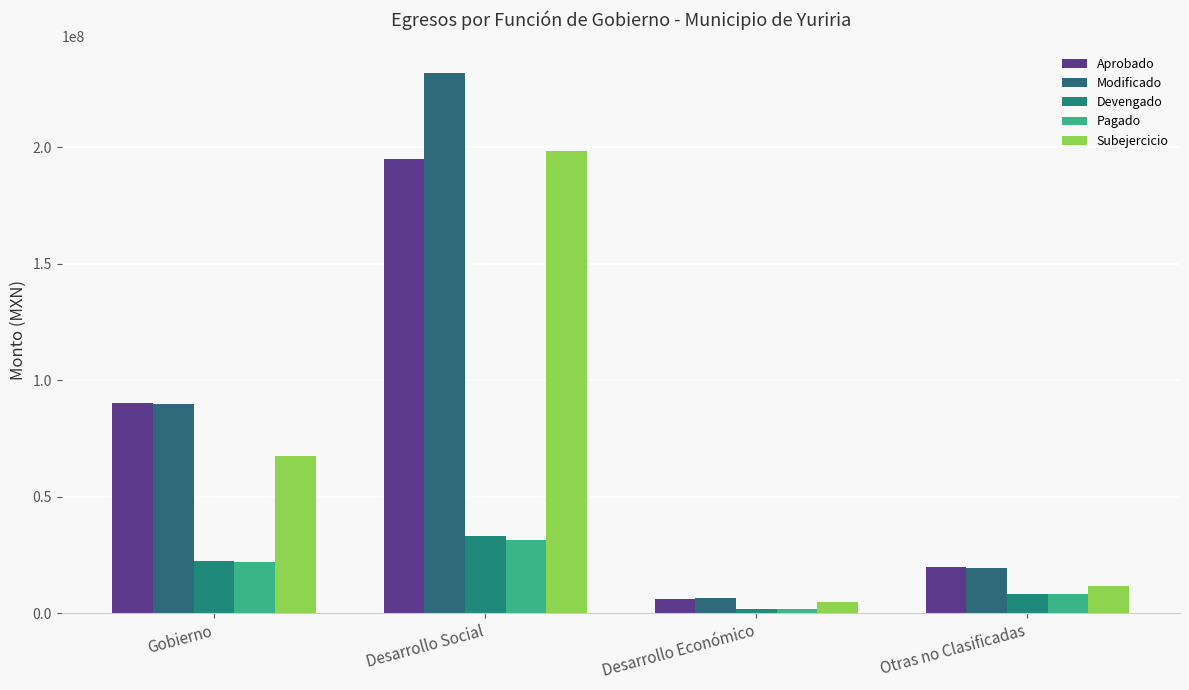

Reading left to right, extract all data points from this chart.

Aprobado: 90072472.5	195076818.7	6268325.4	19656038.0
Modificado: 89888407.7	231585005.9	6510174.5	19536038.0
Devengado: 22255092.4	33282342.6	1898201.8	8039598.7
Pagado: 21920627.8	31323377.6	1896636.8	8039598.7
Subejercicio: 67633315.2	198302663.3	4611972.8	11496439.3